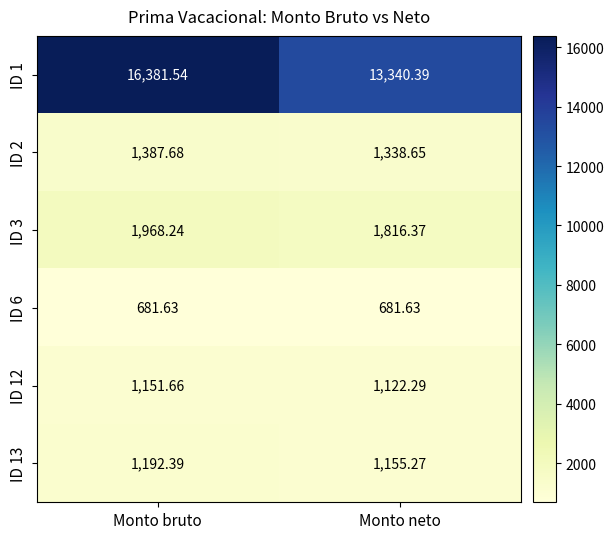

Which category has the highest value across all series?

Monto bruto